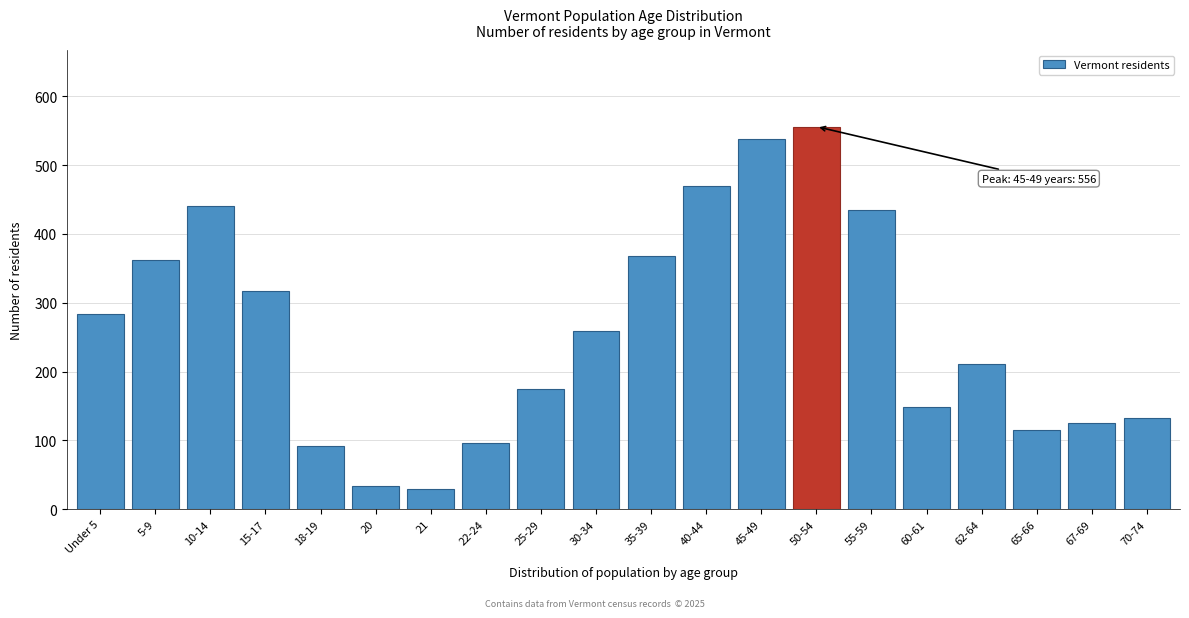

Reading left to right, extract all data points from this chart.

283	362	441	317	92	33	30	96	175	259	368	469	538	556	435	149	211	115	125	132